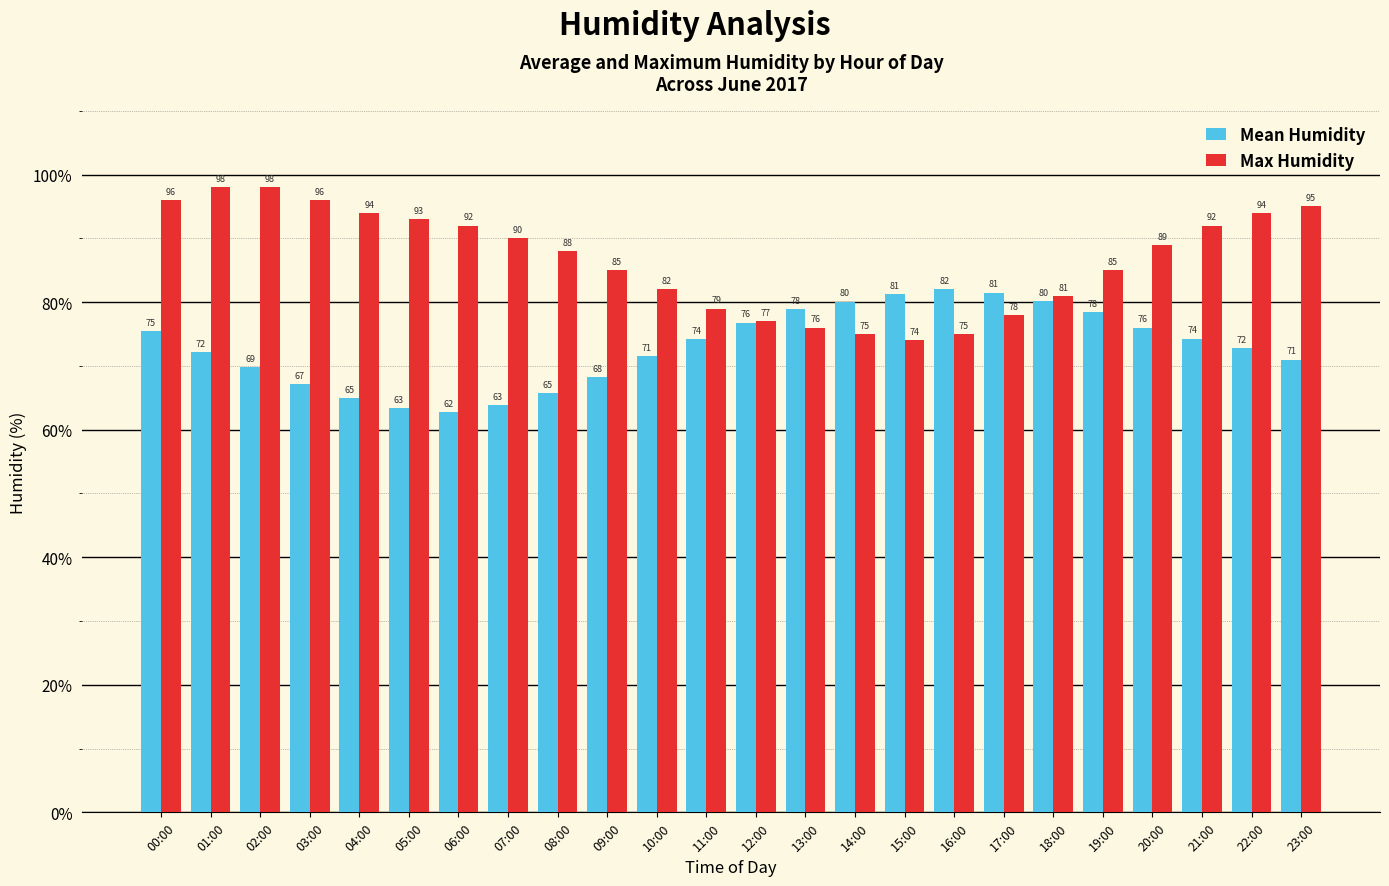

What is the sum of all Mean Humidity values?

1752.7